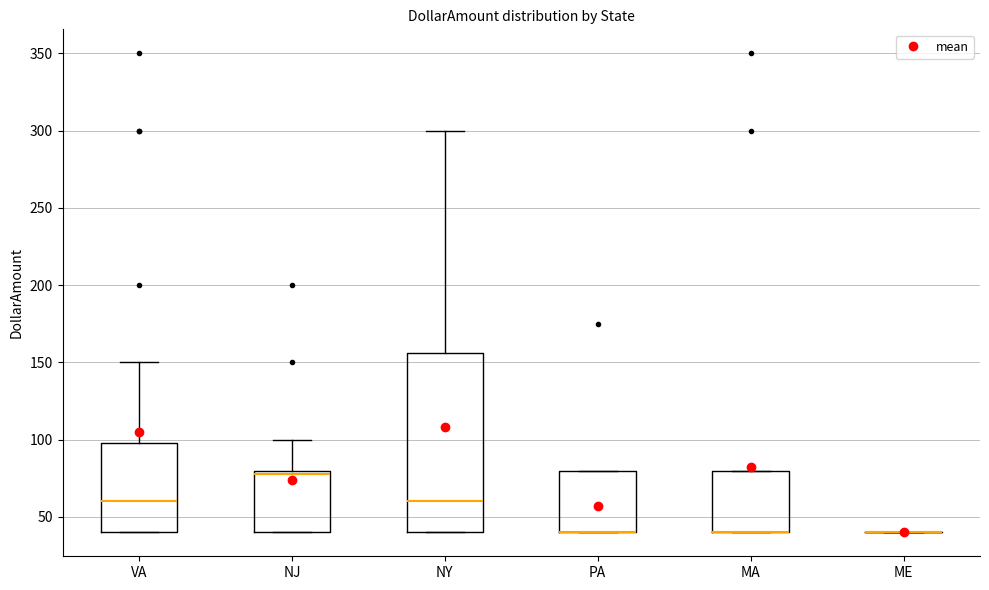

Where is the upper edge of the box for NJ on the y-axis? The values are not printed on the chart, so give them approximately, as read against the axis.

80